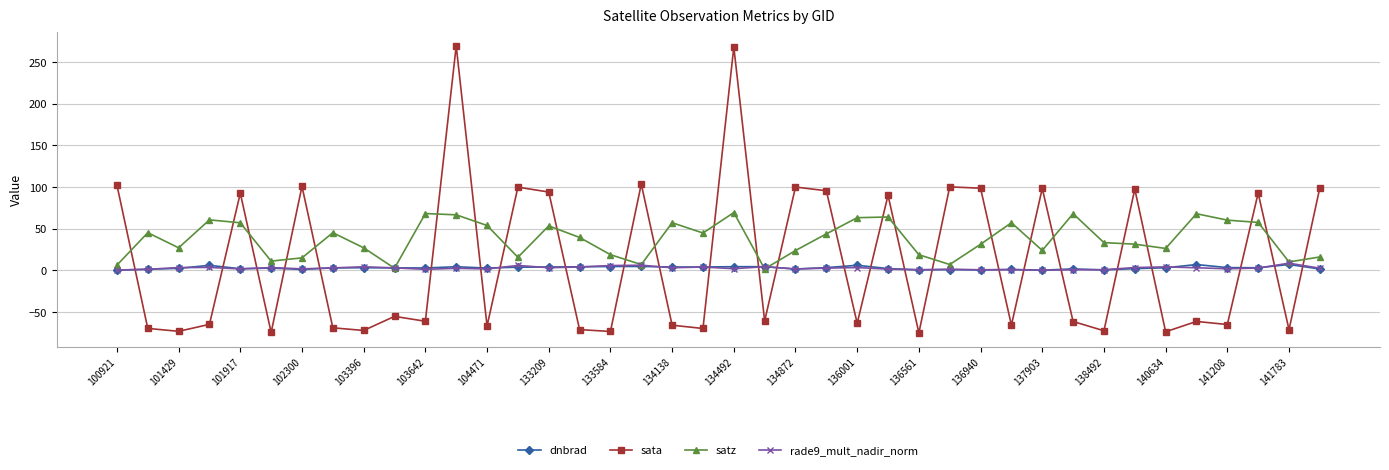

True or false: sata has more than 1 points higher than both neighbors.

True